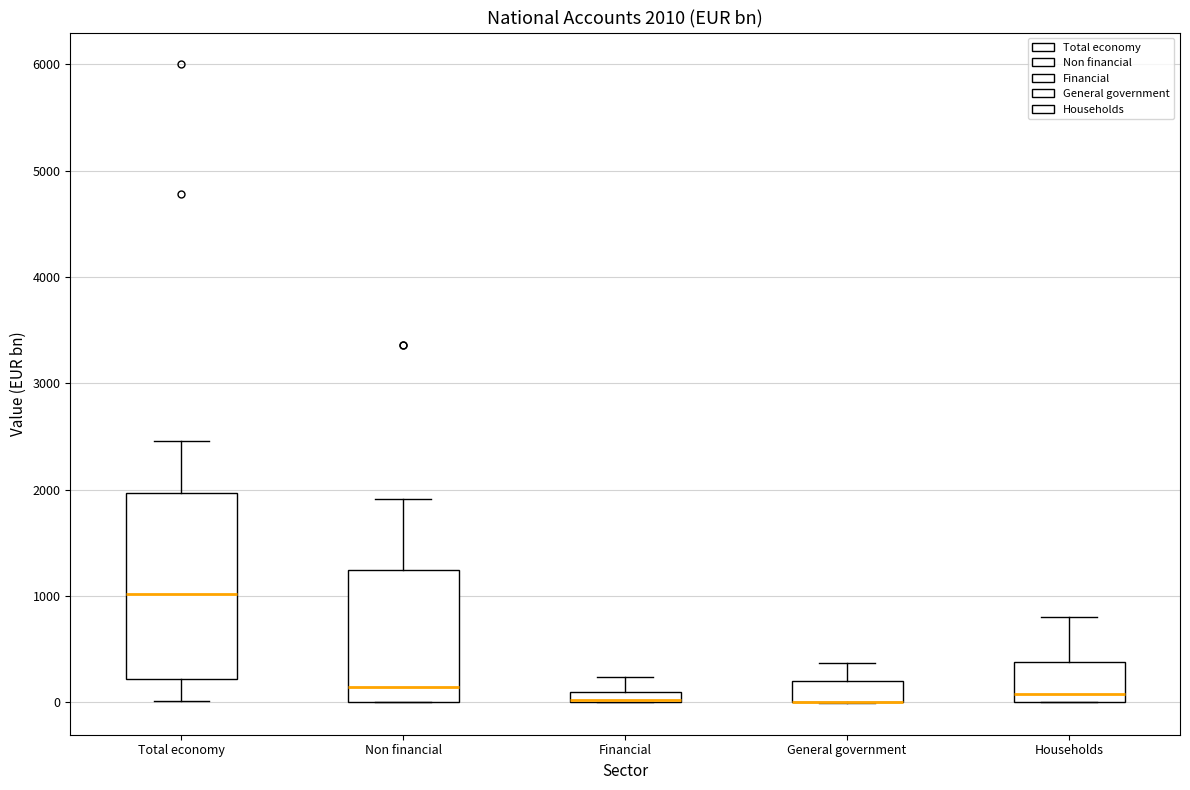

Comparing the boxes themselves (not the whiskers), which one is the tallest?

Total economy